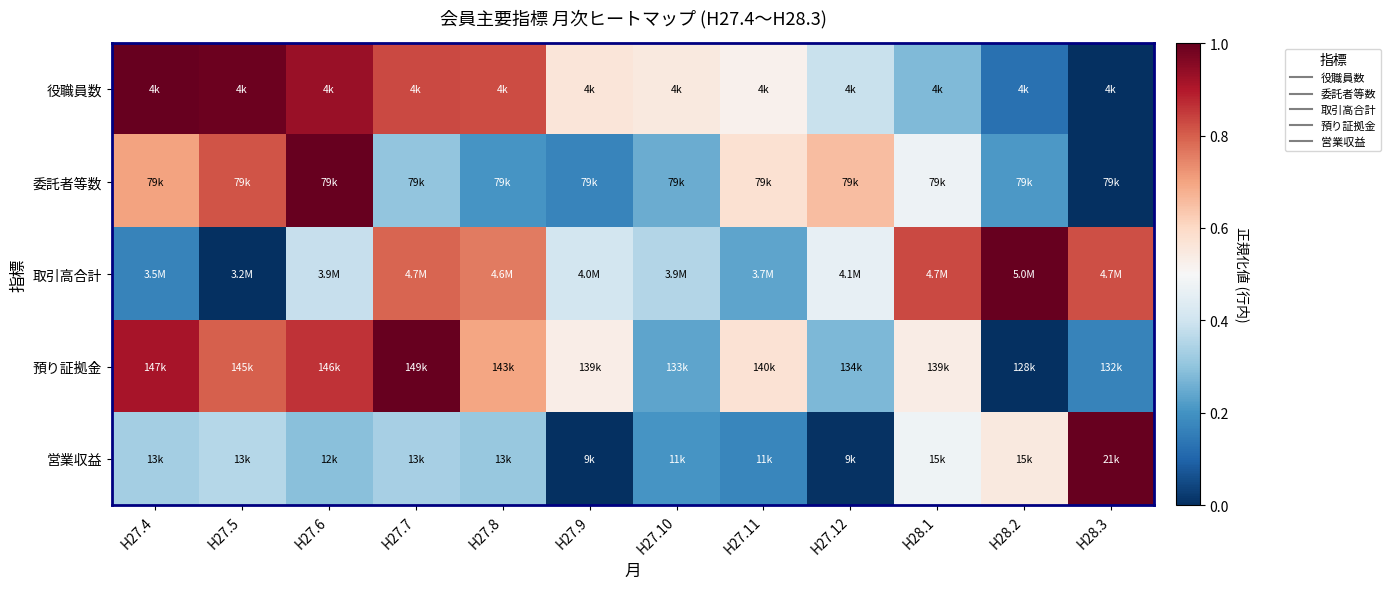

Which has a higher value, H28.2 or H27.12?

H27.12